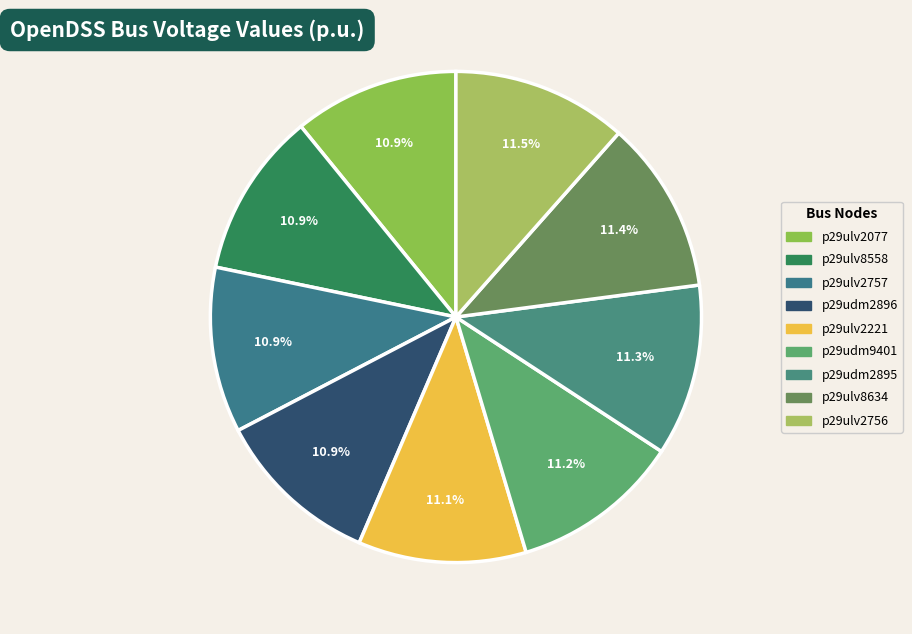

What percentage is the p29ulv8634 slice, to the nearest percent?

11%